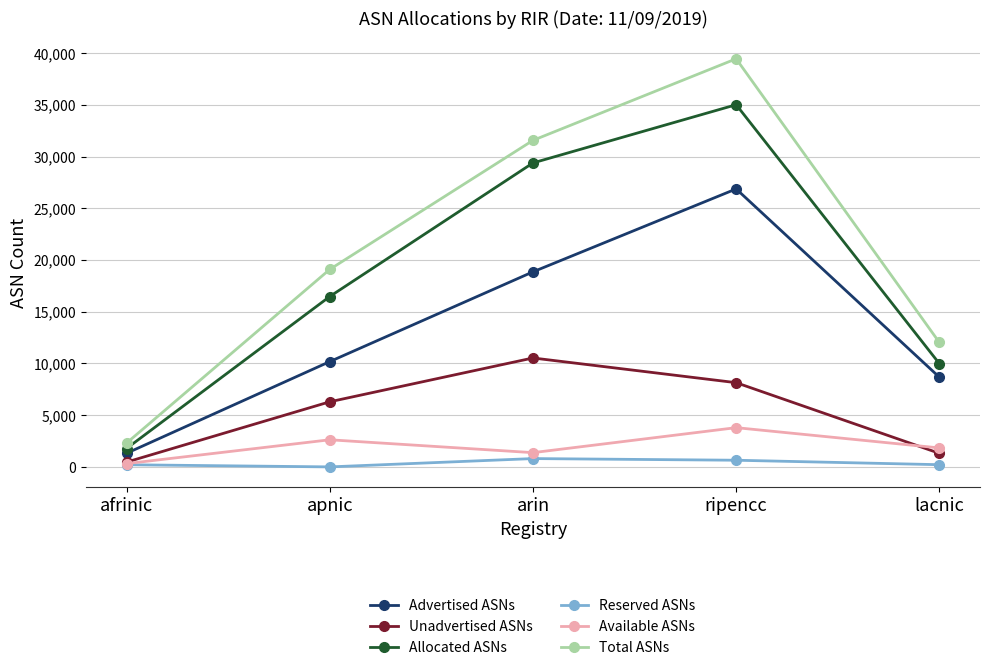

Where is the first local maximum for Total ASNs?

ripencc